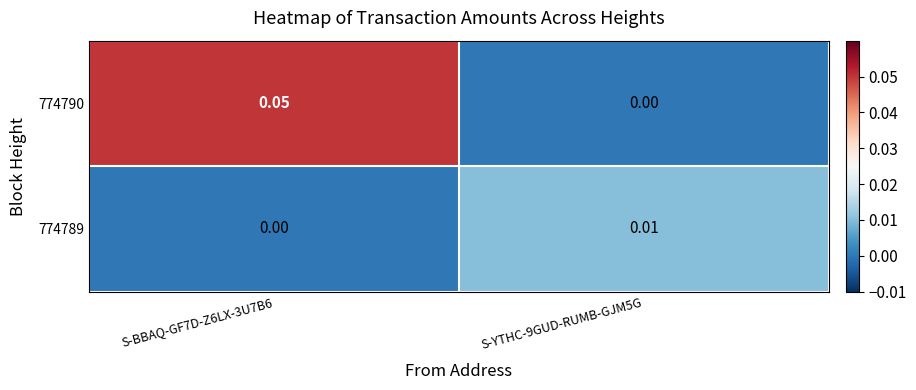

How many data points does each series have?

2